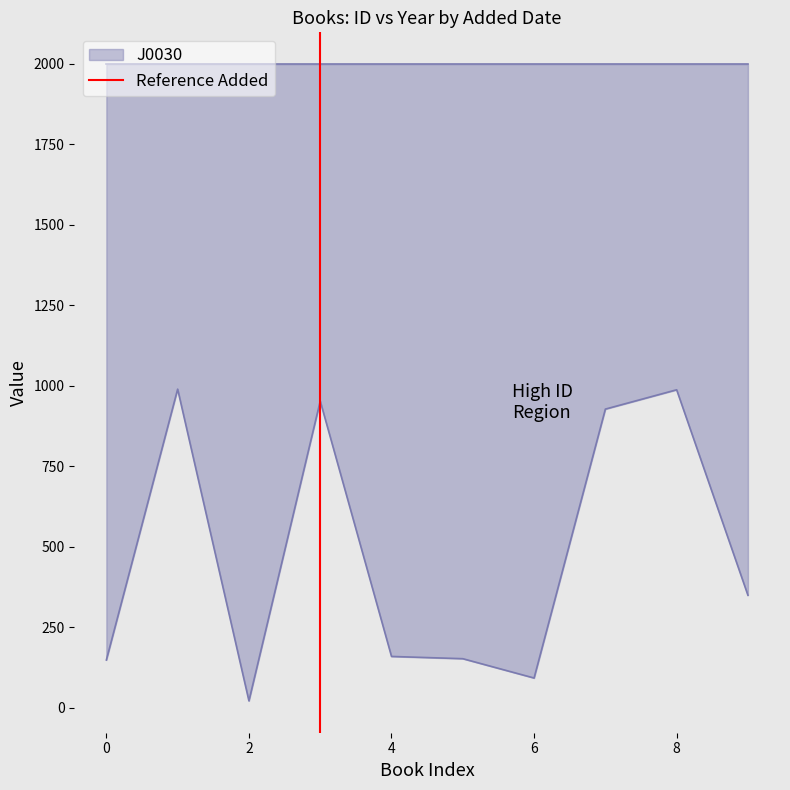

Count the values in the range 0 to 1.

2